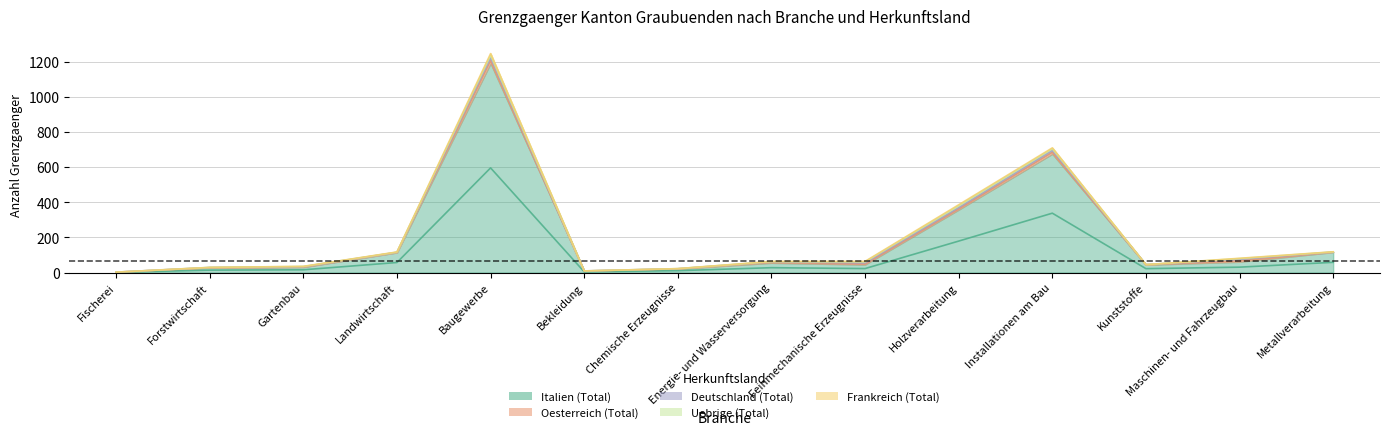

Which series has the largest total across all categories?

Italien (Total)